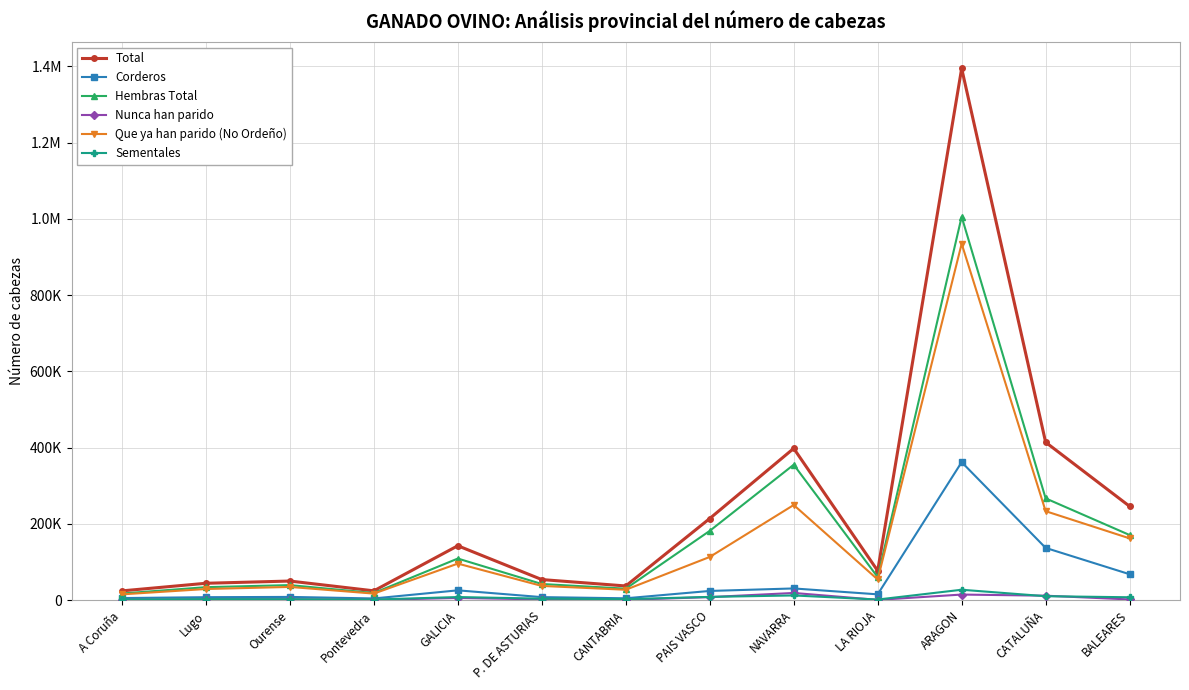

Is it true that Hembras Total equals 256545 at BALEARES?

False